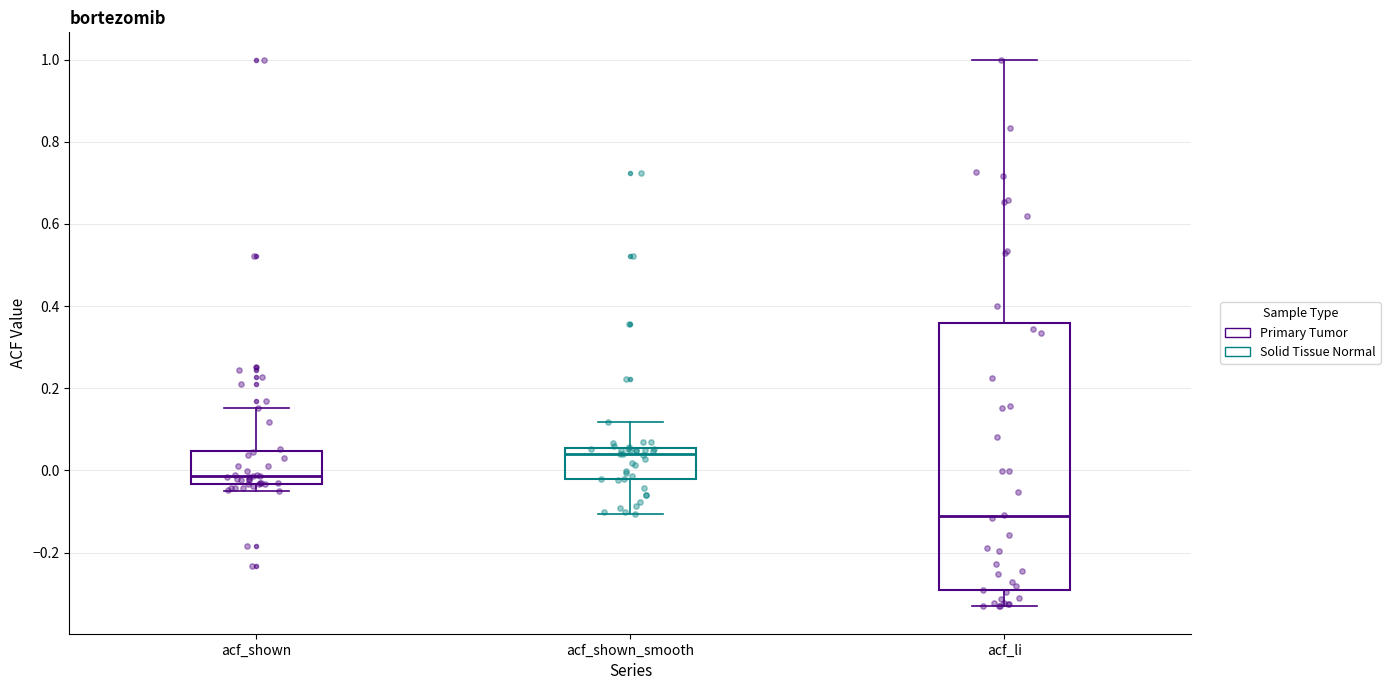

Reading left to right, transcribe this box plot: for each box, give where its median line is, the range the box spans, and where its two whiskers end, as read against the y-axis. The values are not printed on the chart, so give them approximately, as read against the axis.

acf_shown: median -0.02, box -0.04 to 0.04, whiskers -0.06 to 0.16
acf_shown_smooth: median 0.04, box -0.02 to 0.06, whiskers -0.10 to 0.12
acf_li: median -0.12, box -0.30 to 0.36, whiskers -0.34 to 1.00